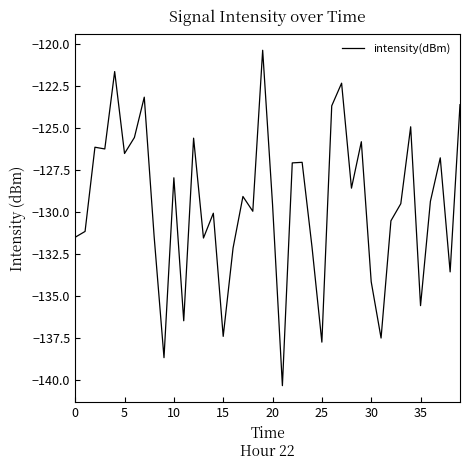

What is the minimum value shown in the chart?

-140.3